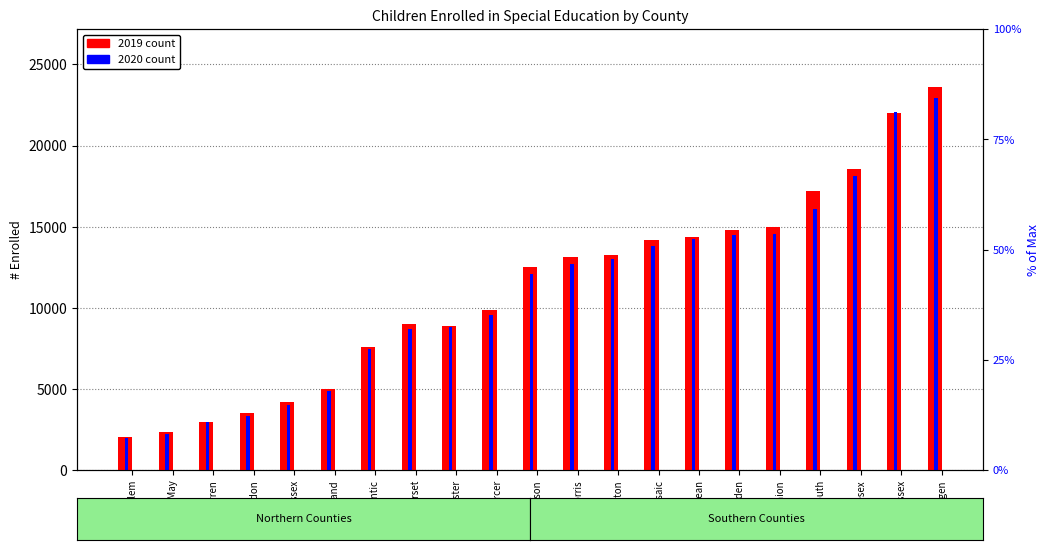

Which series changed the most between Monmouth and Essex?

2020